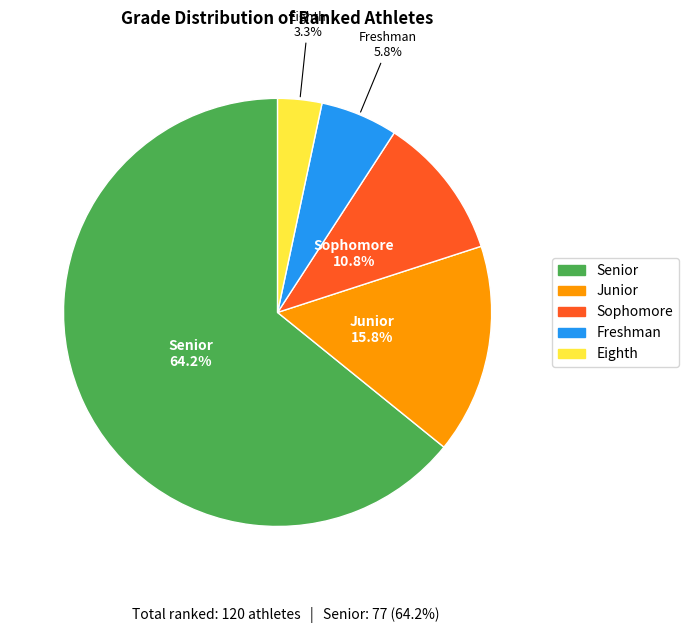

How many slices are in this pie chart?

5